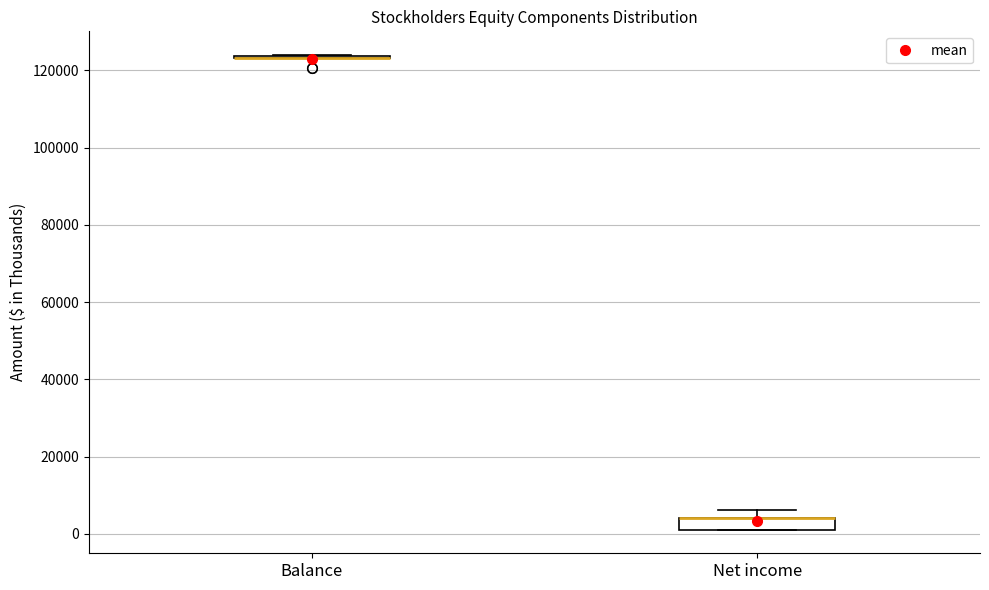

Reading left to right, read every box against the y-axis: the position of its median line, the range the box covers, and the ends of its whiskers. The values are not printed on the chart, so give them approximately, as read against the axis.

Balance: box collapsed to a line at 124000, whiskers 124000 to 124000
Net income: median 4000 (drawn on the box's upper edge), box 2000 to 4000, whiskers 2000 to 6000